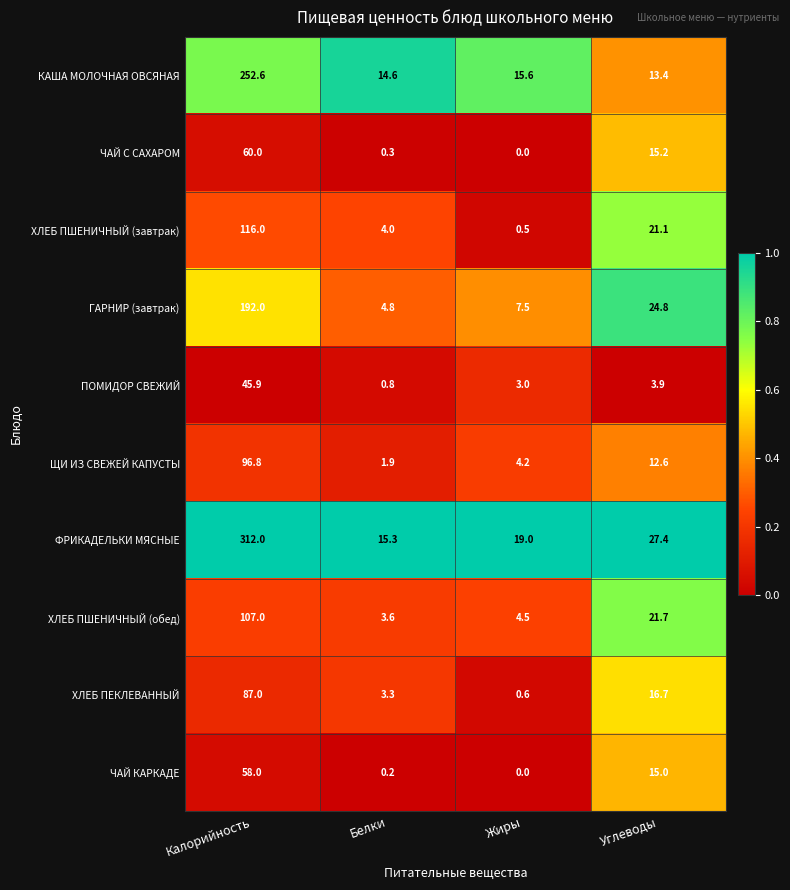

The value of ХЛЕБ ПШЕНИЧНЫЙ (обед) at Калорийность is 107.0. True or false?

True